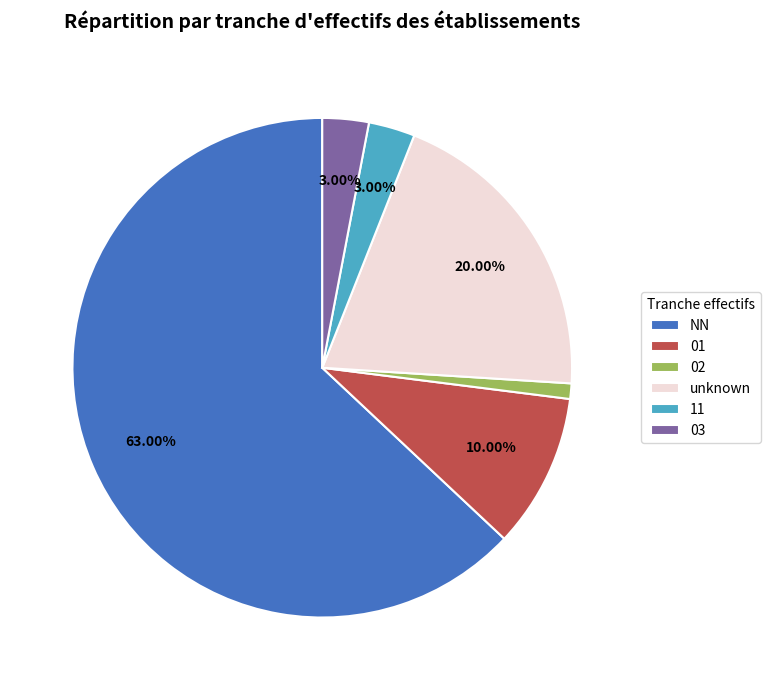

Do 02 and 11 together represent more than half of the pie?

No